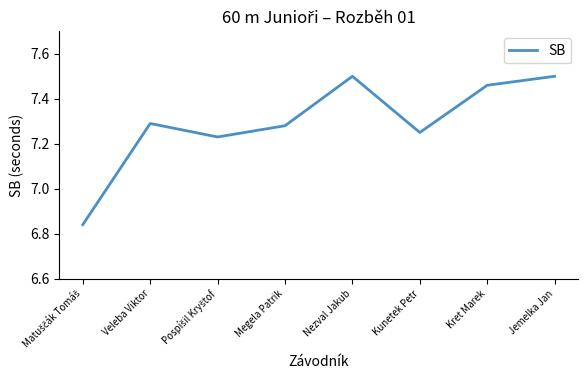

Count the values in the range 7 to 8.

7